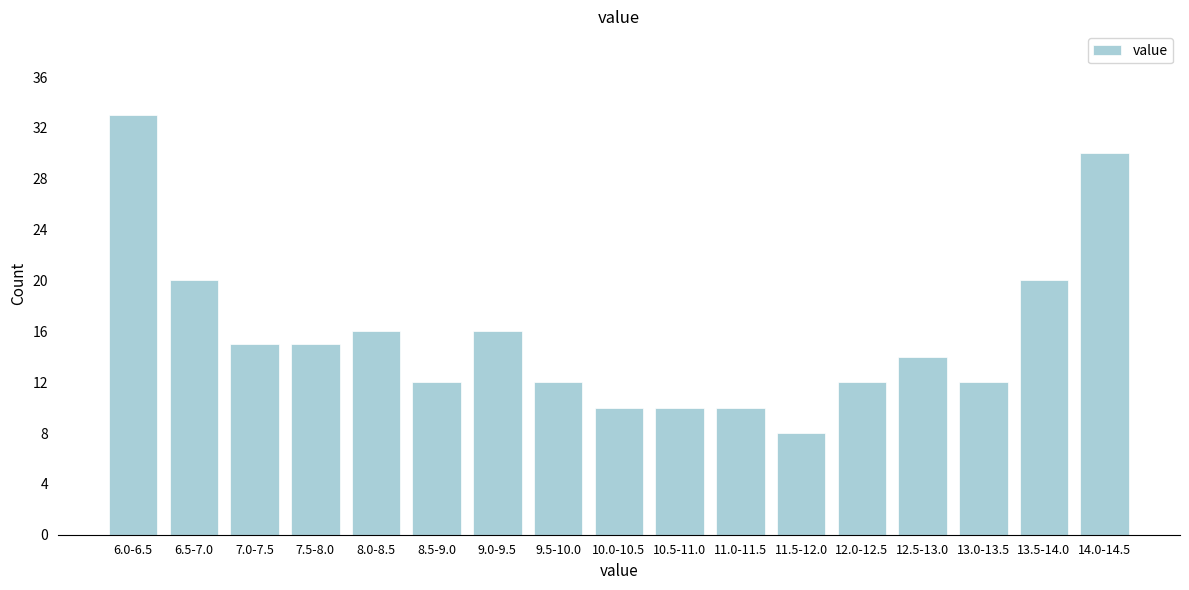

Reading left to right, list all the values displayed in this chart.

6.0-6.5=33	6.5-7.0=20	7.0-7.5=15	7.5-8.0=15	8.0-8.5=16	8.5-9.0=12	9.0-9.5=16	9.5-10.0=12	10.0-10.5=10	10.5-11.0=10	11.0-11.5=10	11.5-12.0=8	12.0-12.5=12	12.5-13.0=14	13.0-13.5=12	13.5-14.0=20	14.0-14.5=30